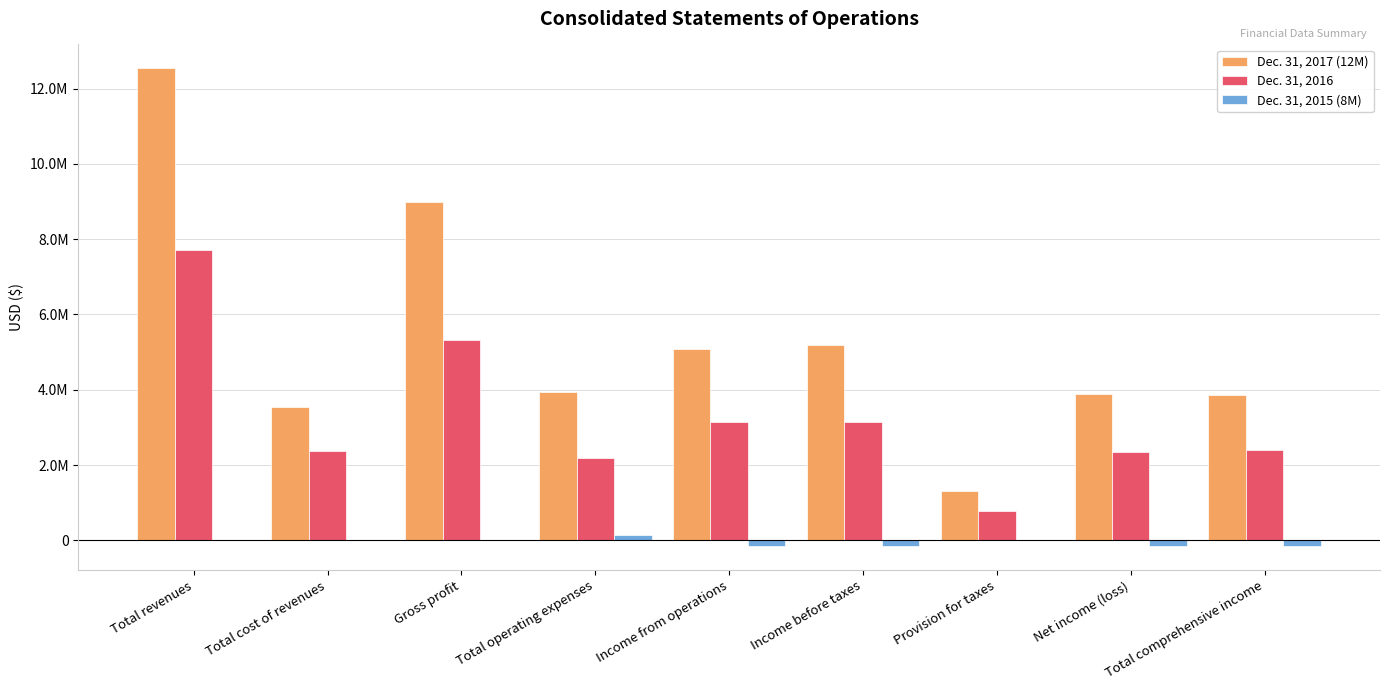

Reading left to right, what are all the values shown in this chart?

Dec. 31, 2017 (12M): 12541284	3539699	9001585	3927216	5074369	5200785	1300894	3899891	3870227
Dec. 31, 2016: 7704820	2377572	5327248	2190634	3136614	3133530	783382	2350148	2392101
Dec. 31, 2015 (8M): 0	0	0	150448	-150448	-150620	0	-150620	-144421